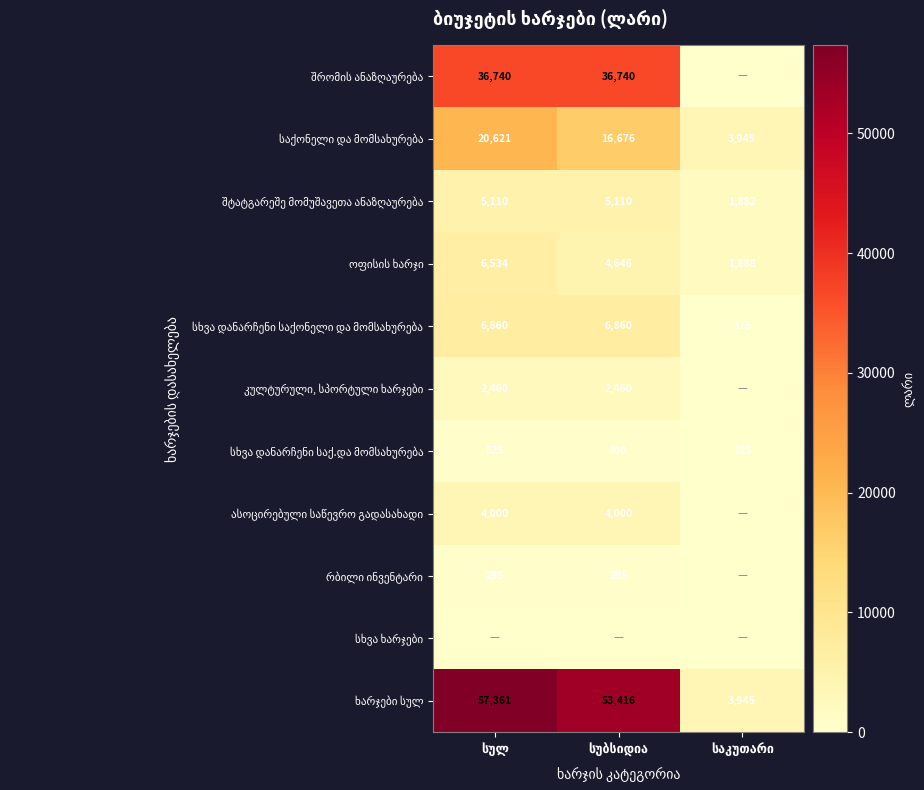

True or false: ხარჯები სულ has a value of 1238 at საკუთარი.

False